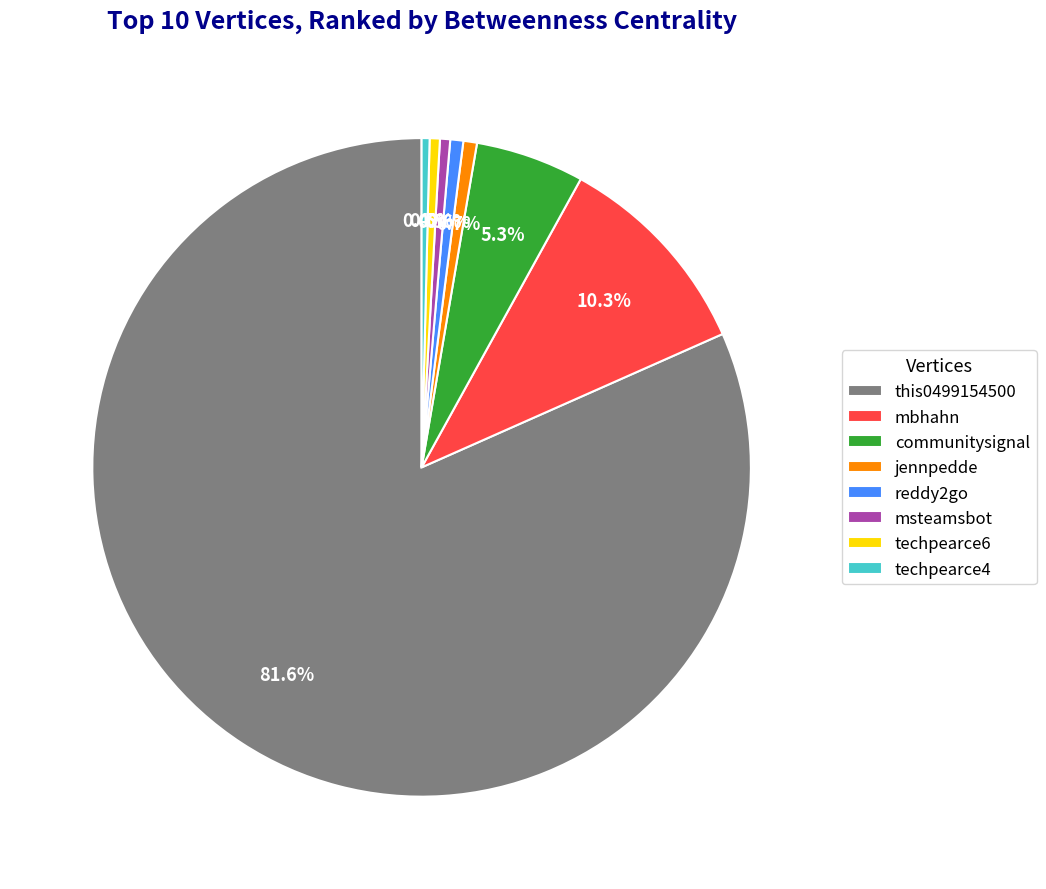

How many segments does this pie chart have?

8